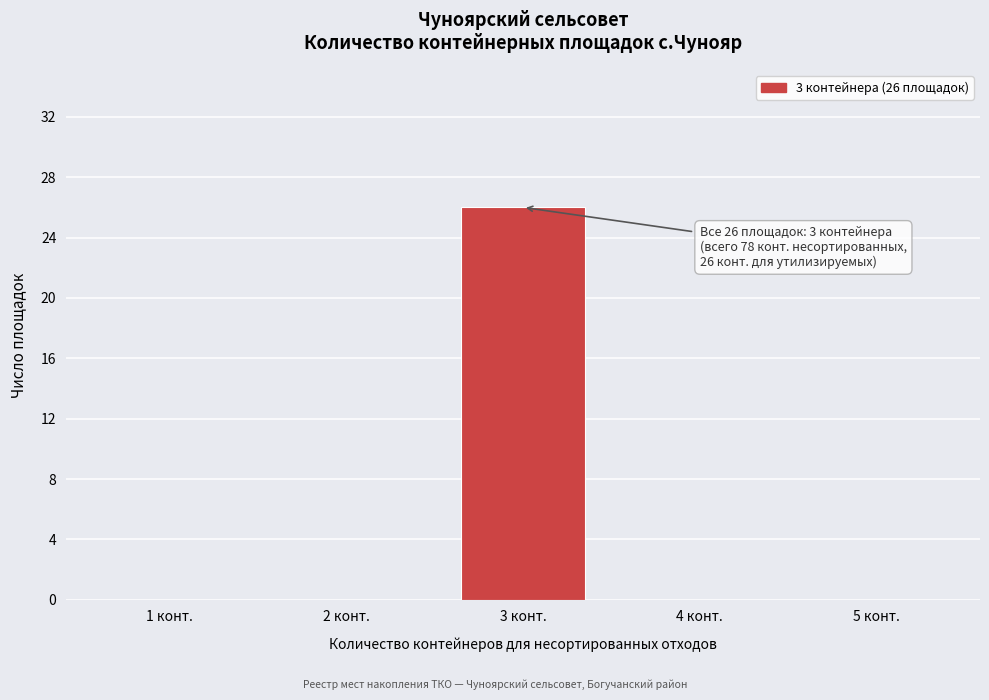

Reading right to left, what are all the values shown in this chart?

5 конт.=0	4 конт.=0	3 конт.=26	2 конт.=0	1 конт.=0